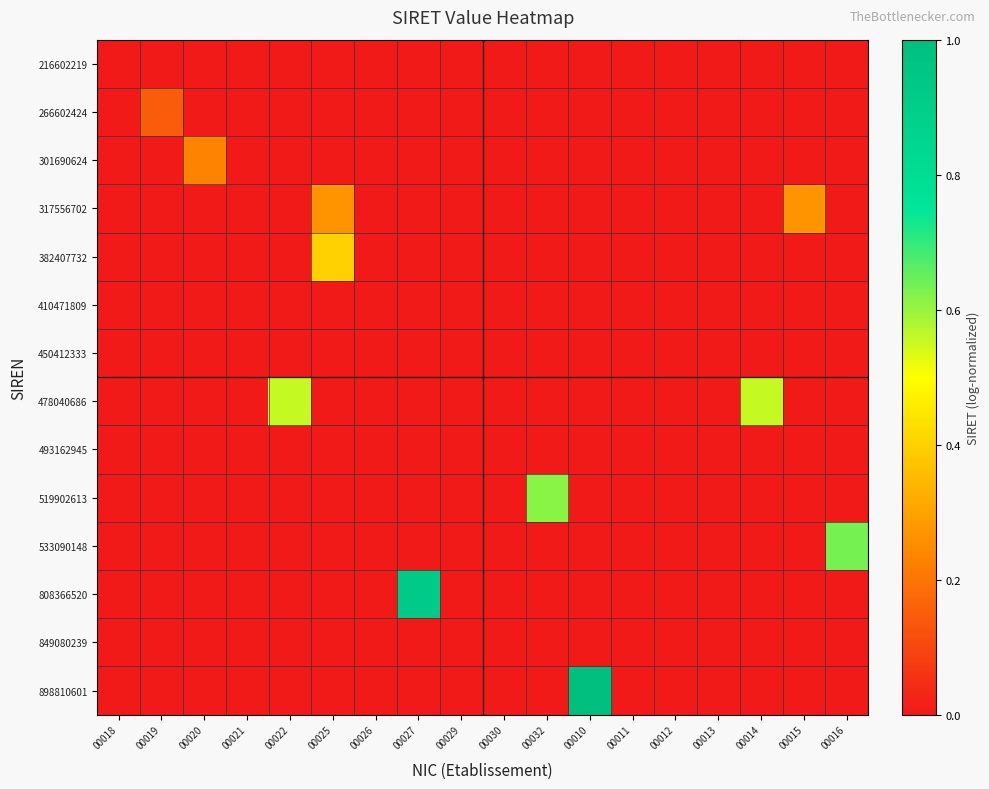

How many data points does each series have?

18